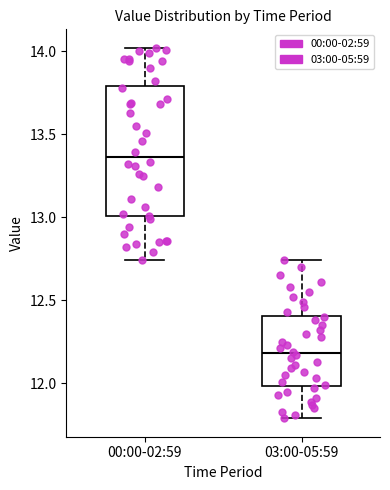

Where does the lower whisker of the box for 03:00-05:59 end on the y-axis? The values are not printed on the chart, so give them approximately, as read against the axis.

11.80